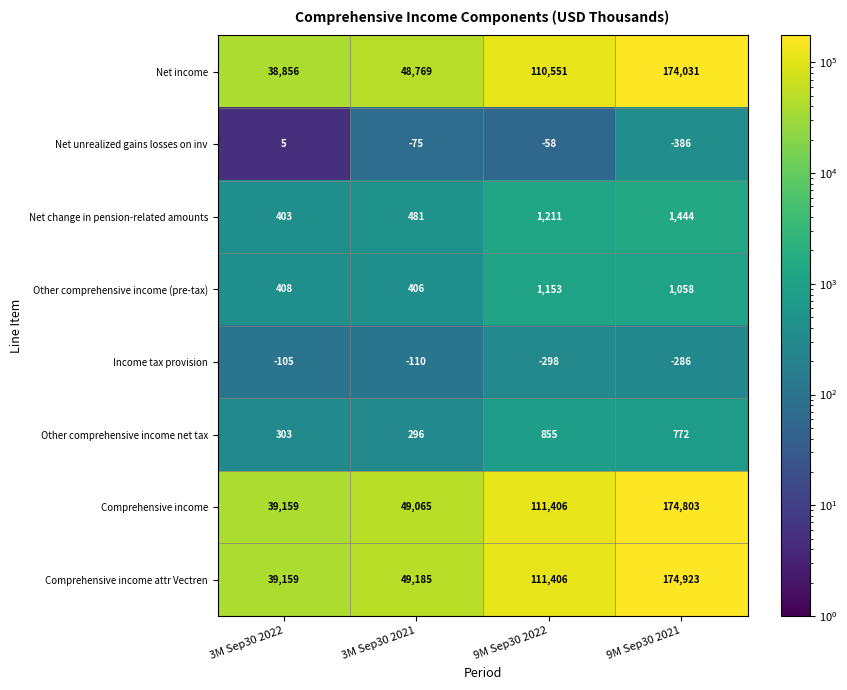

What is the spread (max minus min) of values at 3M Sep30 2022?

39264